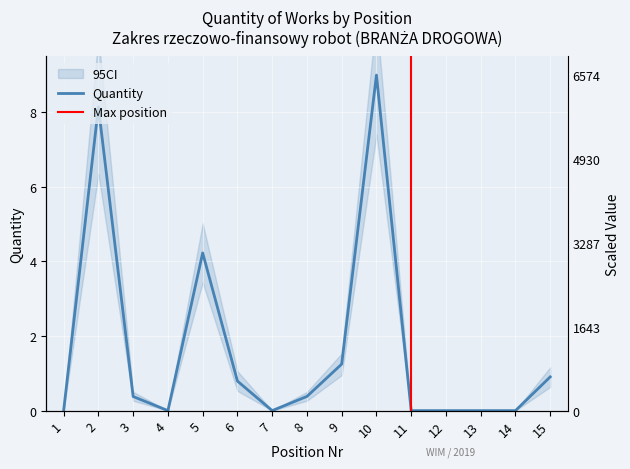

Reading left to right, extract all data points from this chart.

0.0	8.1	0.4	0.0	4.2	0.8	0.0	0.4	1.2	9.0	0.0	0.0	0.0	0.0	0.9